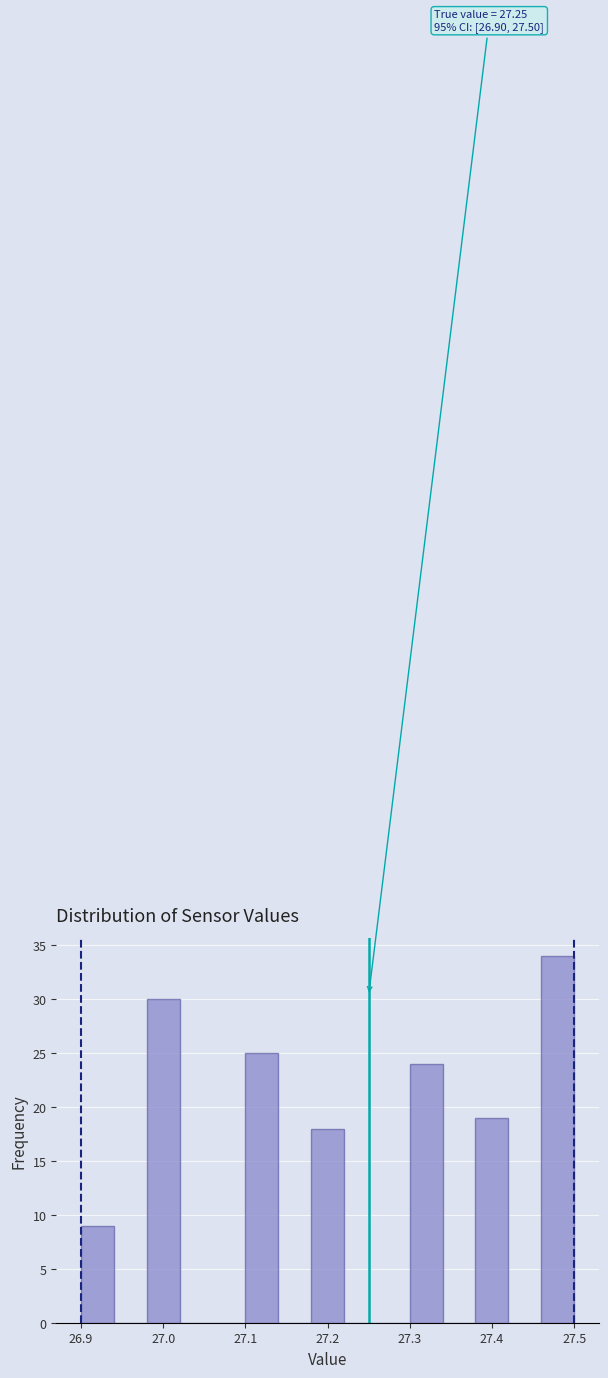

Which range on the x-axis has the tallest bar?

27.46 to 27.50